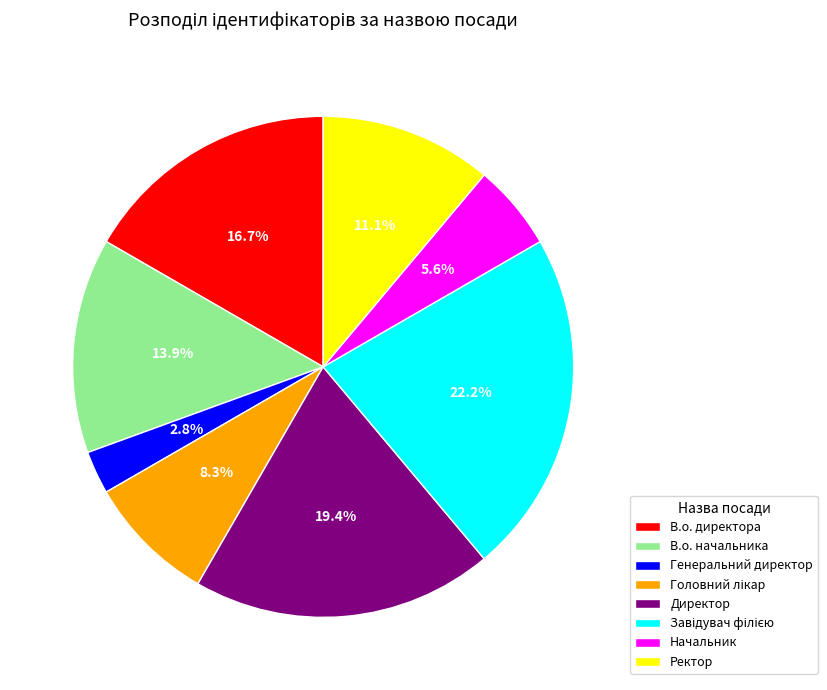

Does any single category account for the majority?

No